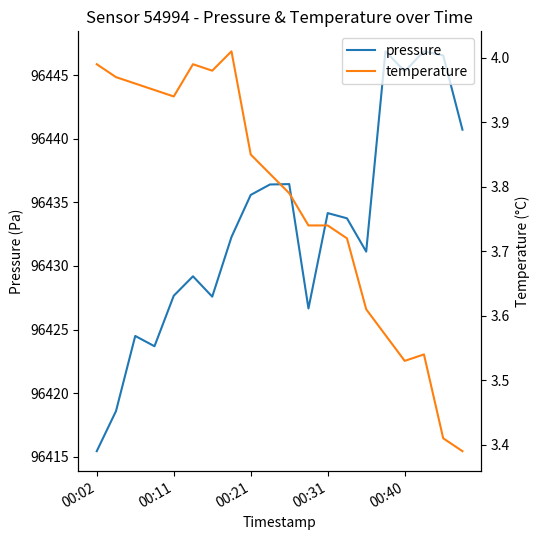

Reading left to right, transcribe all the data shown in this chart.

pressure: 96415.4	96418.6	96424.5	96423.7	96427.7	96429.2	96427.6	96432.3	96435.6	96436.4	96436.4	96426.7	96434.2	96433.8	96431.1	96446.9	96445.3	96446.9	96446.6	96440.7
temperature: 4.0	4.0	4.0	4.0	3.9	4.0	4.0	4.0	3.9	3.8	3.8	3.7	3.7	3.7	3.6	3.6	3.5	3.5	3.4	3.4